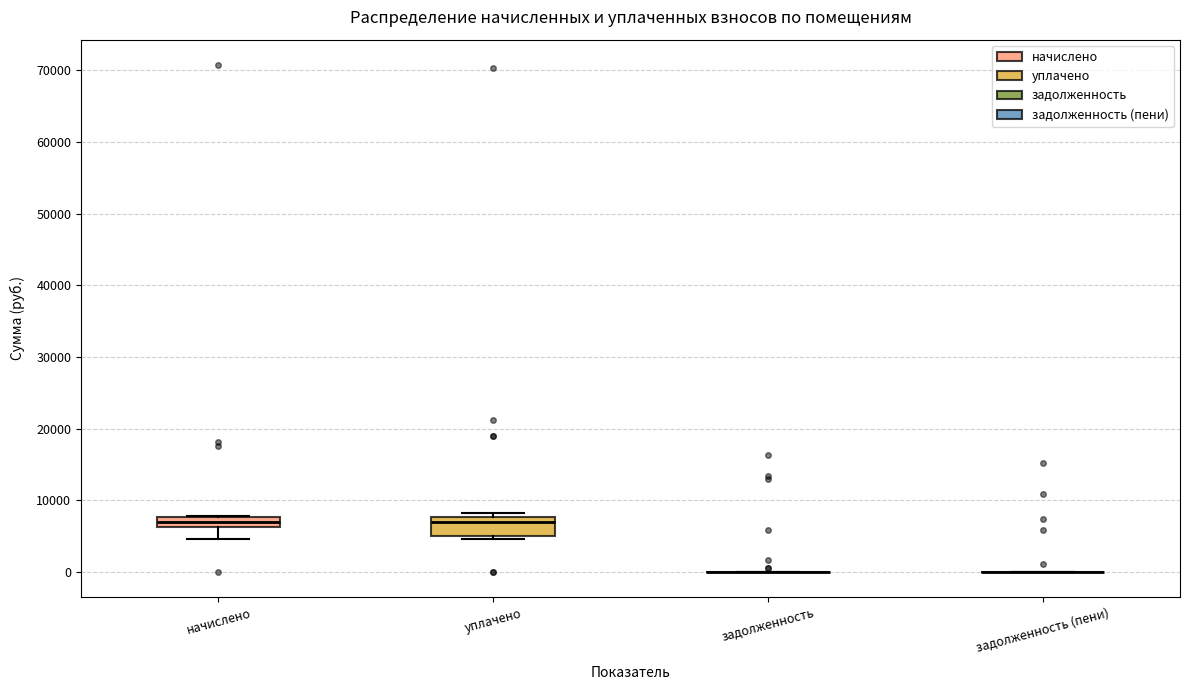

Which box is the tallest, from its lower edge to its upper edge?

уплачено